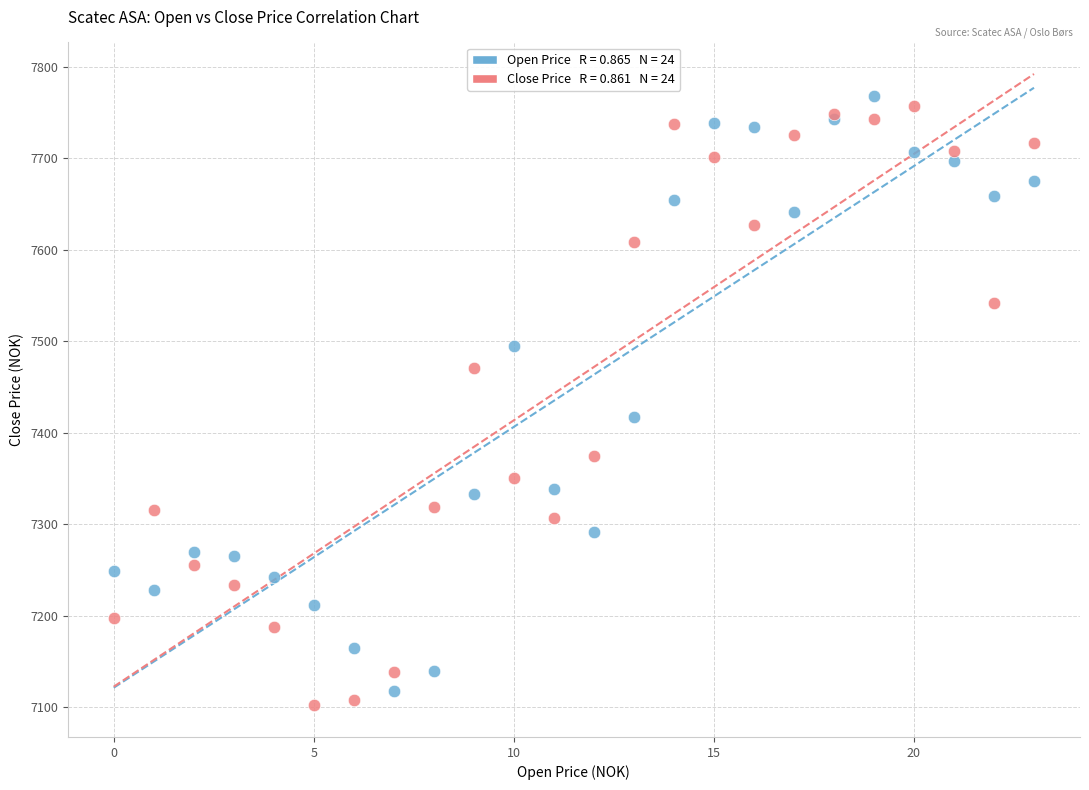

Across all series, what Y value is closest to 7435?

7417